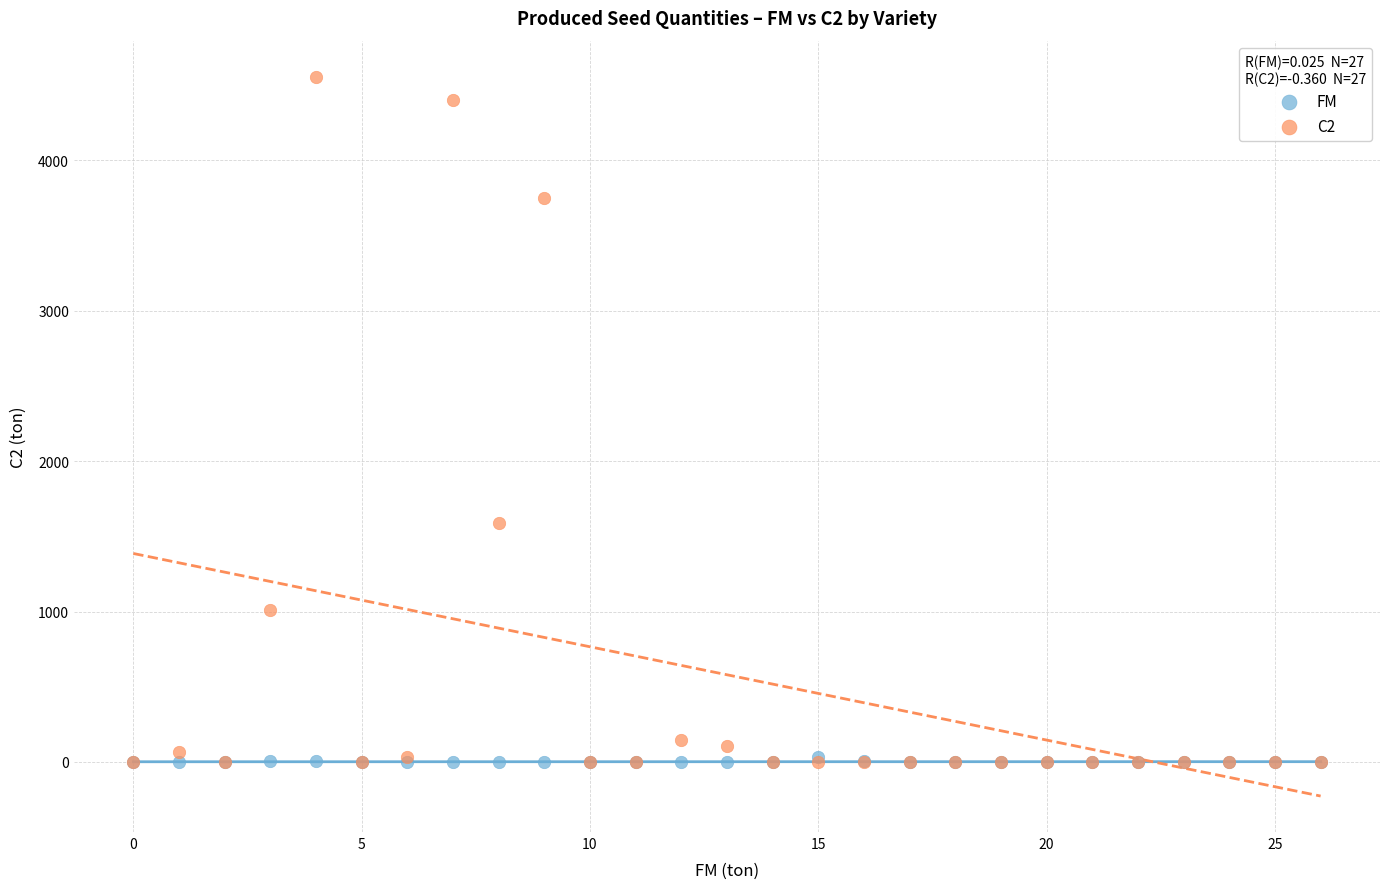

Which series has the largest Y range (max minus min)?

C2